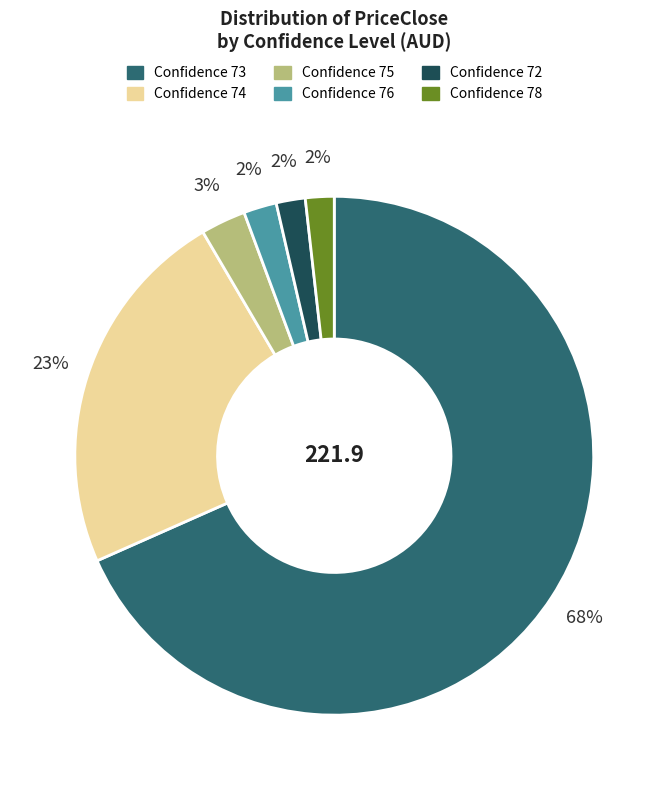

Is there any slice that represents more than half of the pie?

Yes